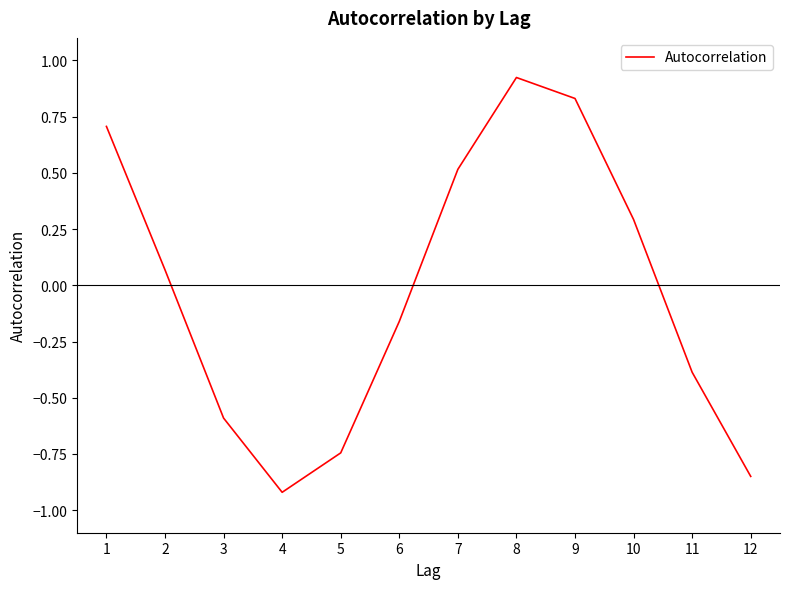

Which has a higher value, 12 or 3?

3